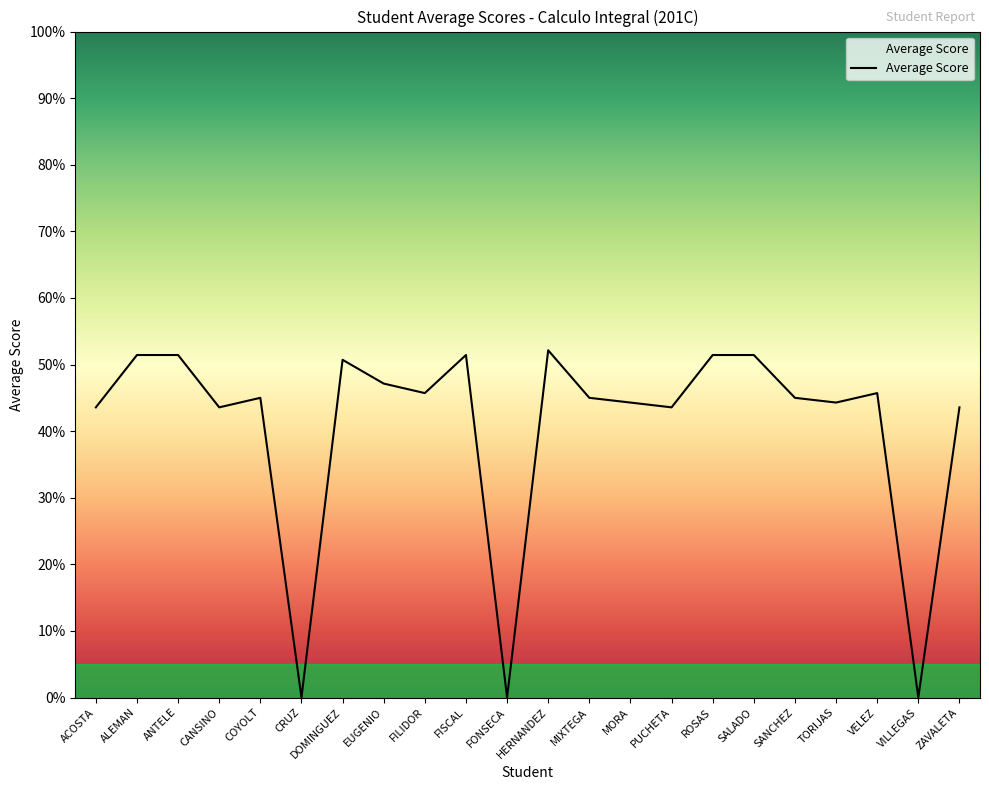

What is the difference between the values at TORIJAS and MIXTEGA?

0.7